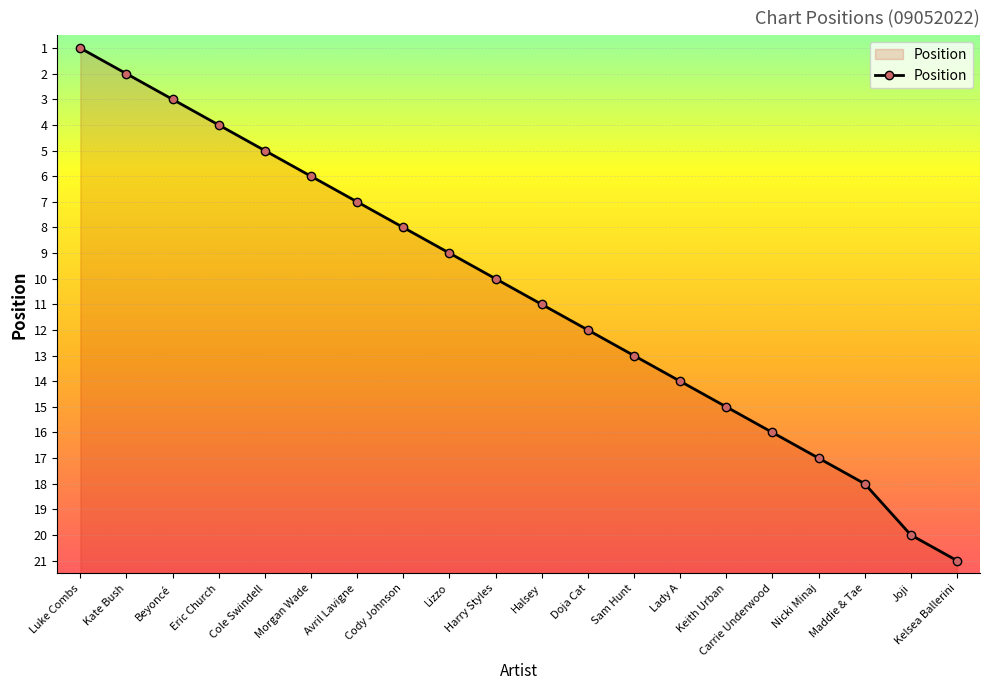

Where is the data nearest to the value 11?

Halsey